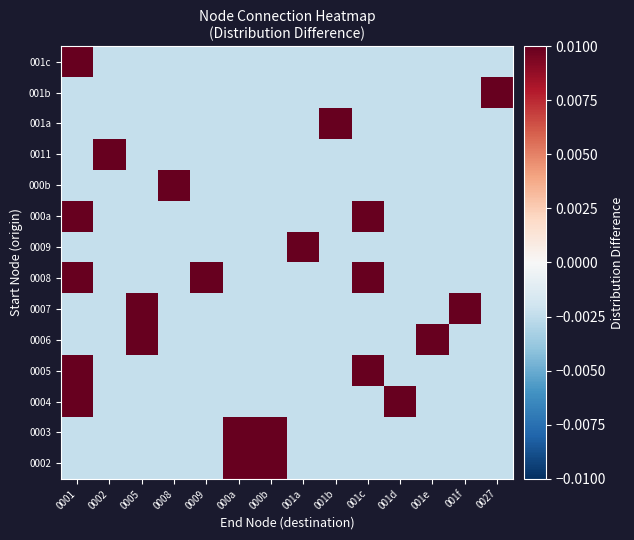

How many categories are shown in the chart?

14